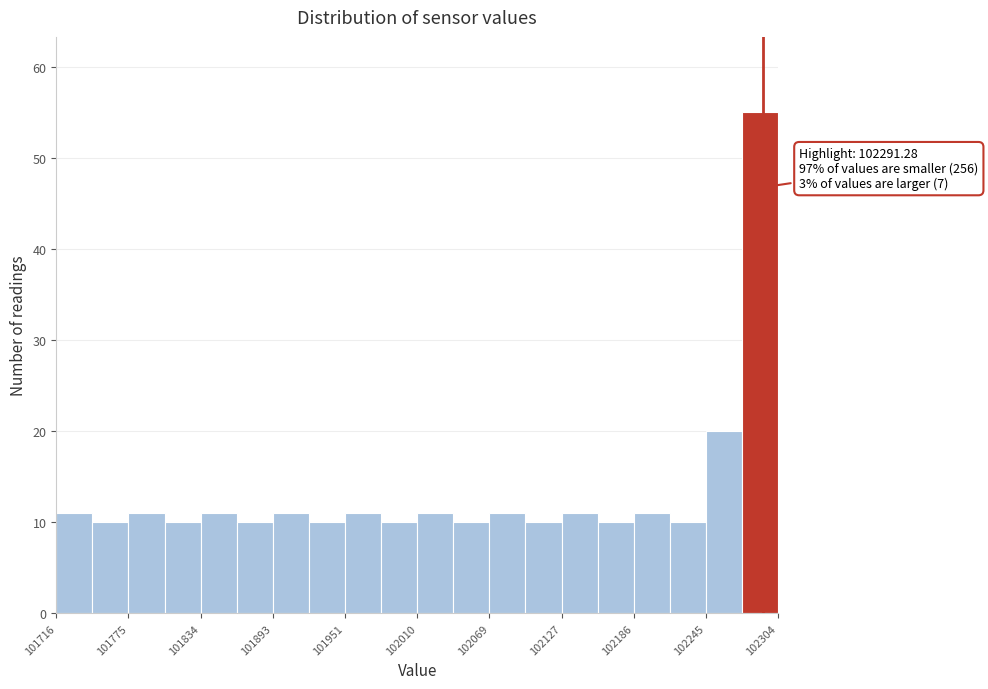

Around what value on the x-axis is the tallest bar? Give the approximate position of its centre, as read against the axis.

102290